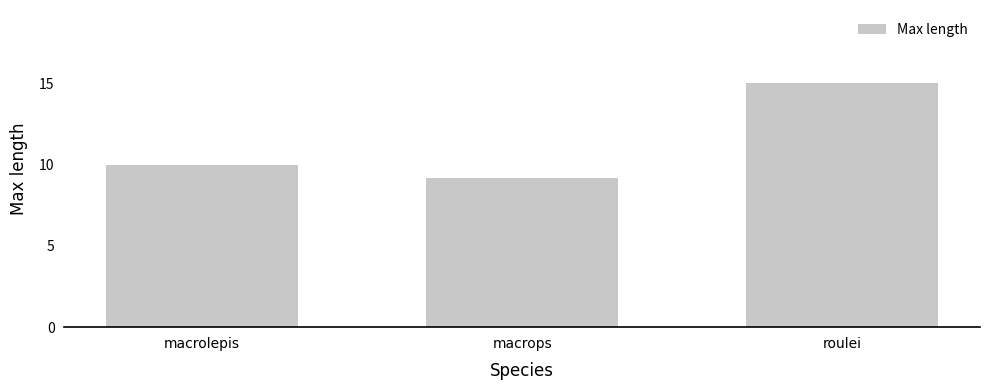

Where is the data nearest to the value 12?

macrolepis